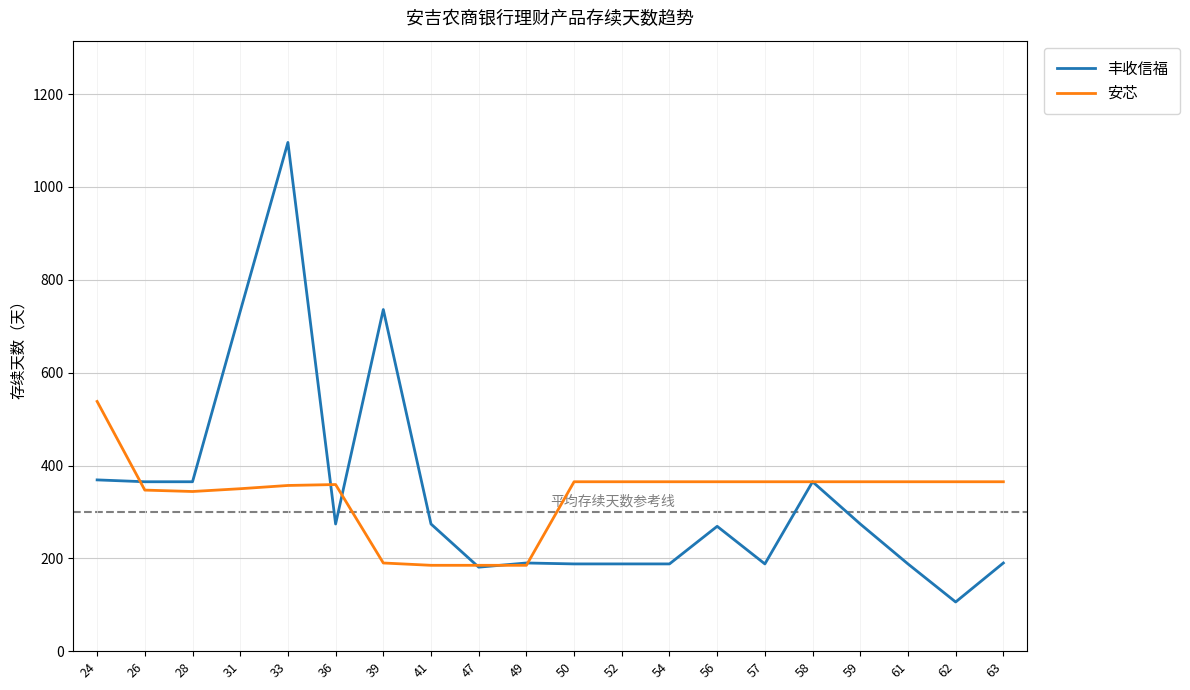

Between which two adjacent categories do 丰收信福 and 安芯 first intersect?

24 and 26